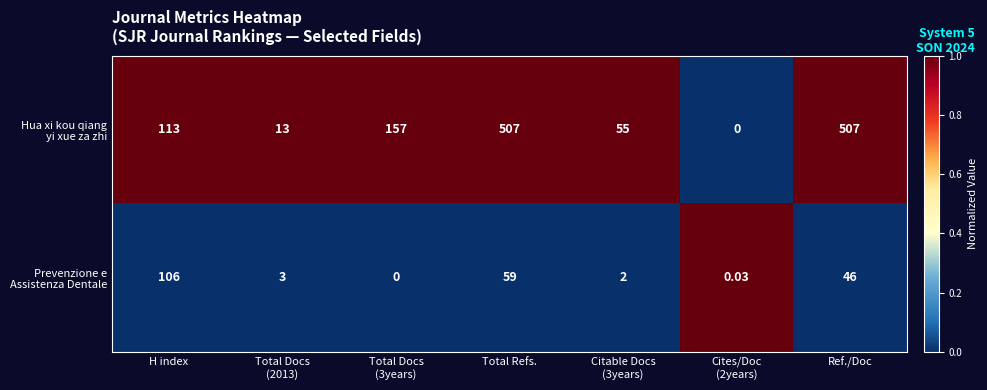

At which category is the sum across all series the highest?

Total Refs.